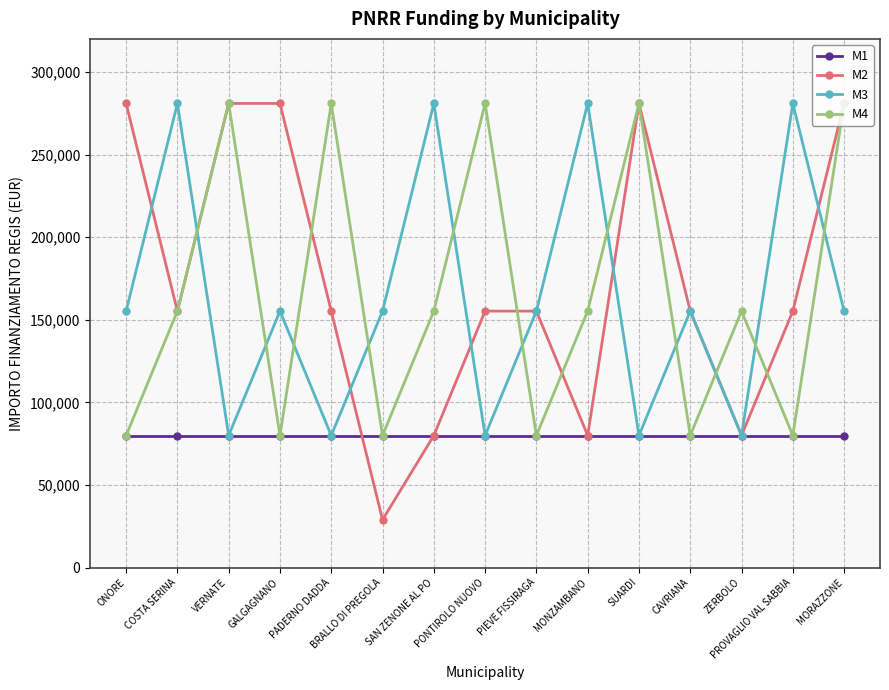

Reading left to right, list all the values displayed in this chart.

M1: 79922	79922	79922	79922	79922	79922	79922	79922	79922	79922	79922	79922	79922	79922	79922
M2: 280932	155234	280932	280932	155234	28902	79922	155234	155234	79922	280932	155234	79922	155234	280932
M3: 155234	280932	79922	155234	79922	155234	280932	79922	155234	280932	79922	155234	79922	280932	155234
M4: 79922	155234	280932	79922	280932	79922	155234	280932	79922	155234	280932	79922	155234	79922	280932